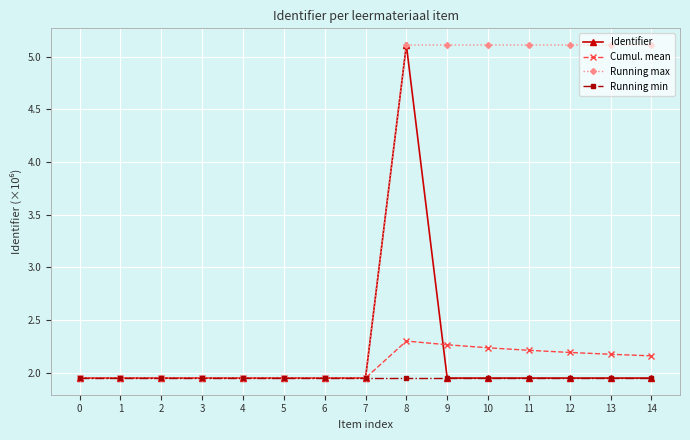

The value of Identifier at 10 is 3.2. True or false?

False